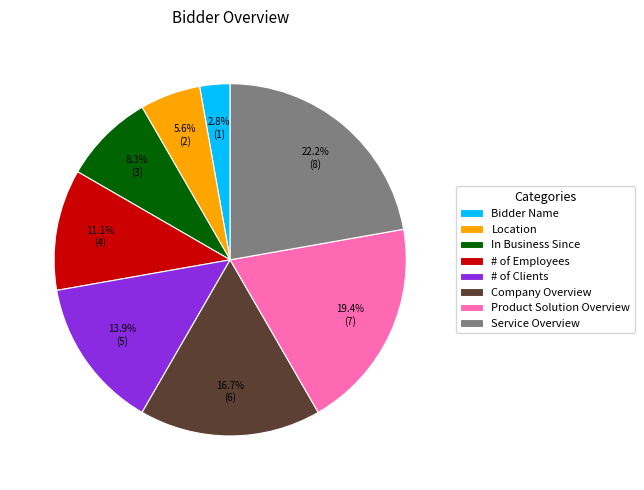

Rank the categories by value from highest to lowest.

Service Overview, Product Solution Overview, Company Overview, # of Clients, # of Employees, In Business Since, Location, Bidder Name